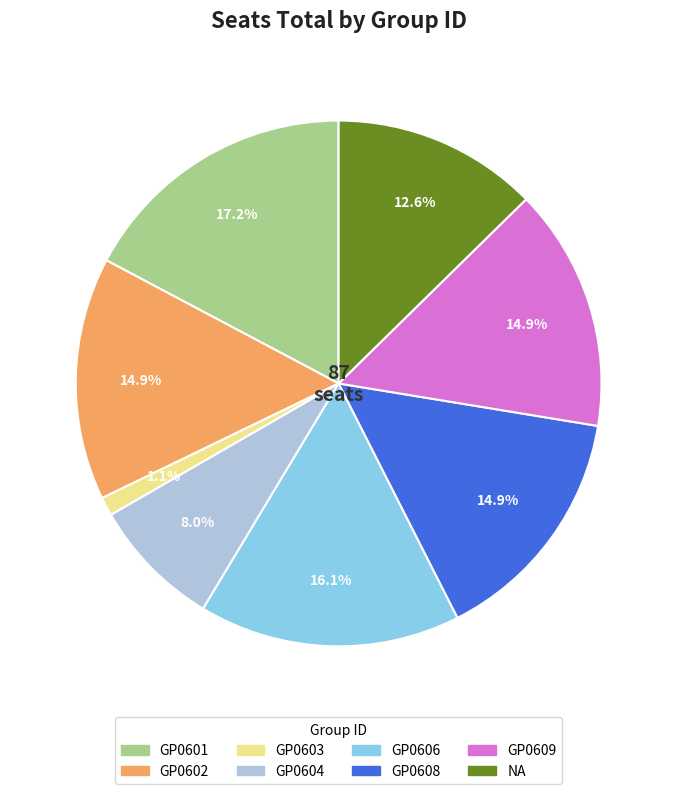

The GP0604 slice represents 8% of the pie. True or false?

True